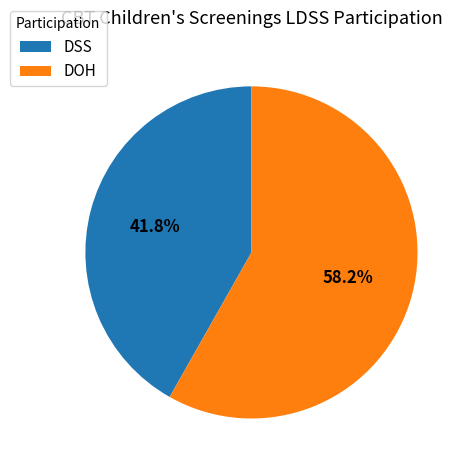

Approximately how many times larger is the value at DSS compared to DOH?

0.7